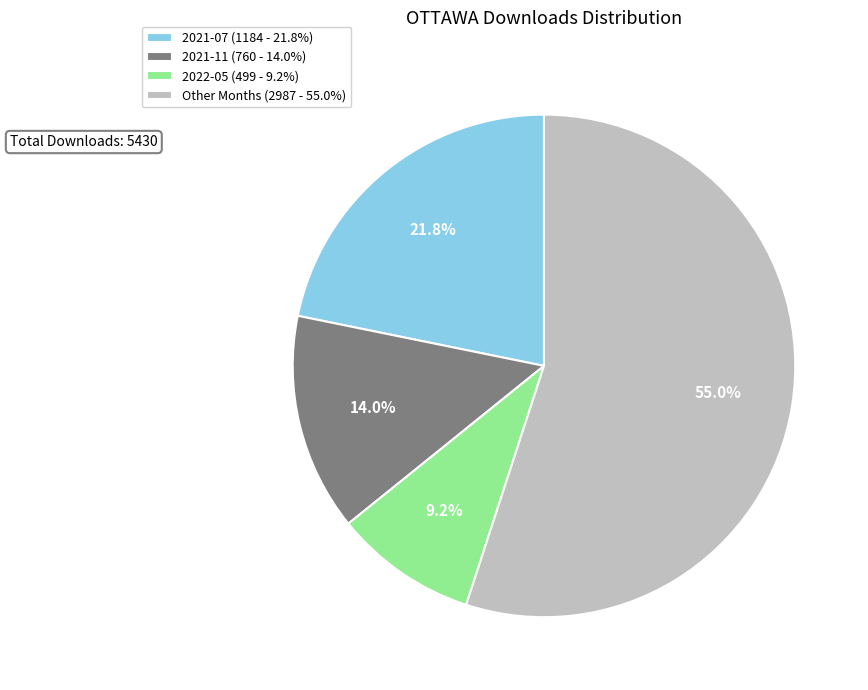

Between 2021-11 (760 - 14.0%) and Other Months (2987 - 55.0%), which is larger?

Other Months (2987 - 55.0%)